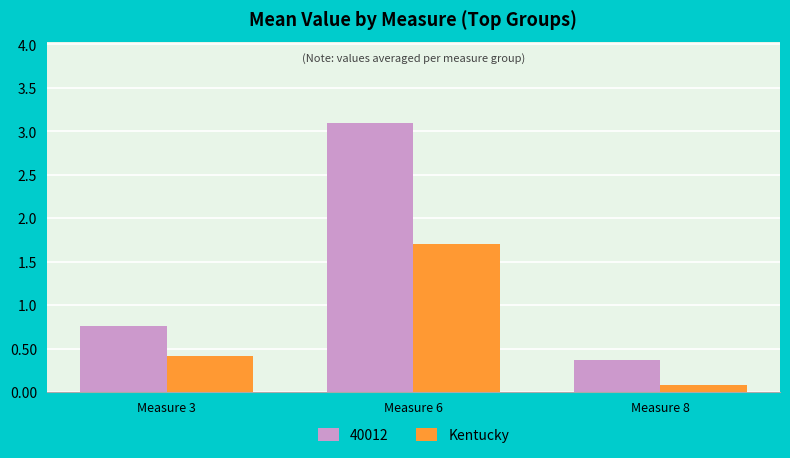

Rank the categories by 40012 value from highest to lowest.

Measure 6, Measure 3, Measure 8